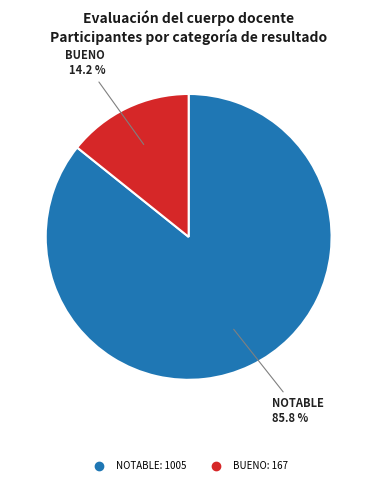

Is there any slice that represents more than half of the pie?

Yes